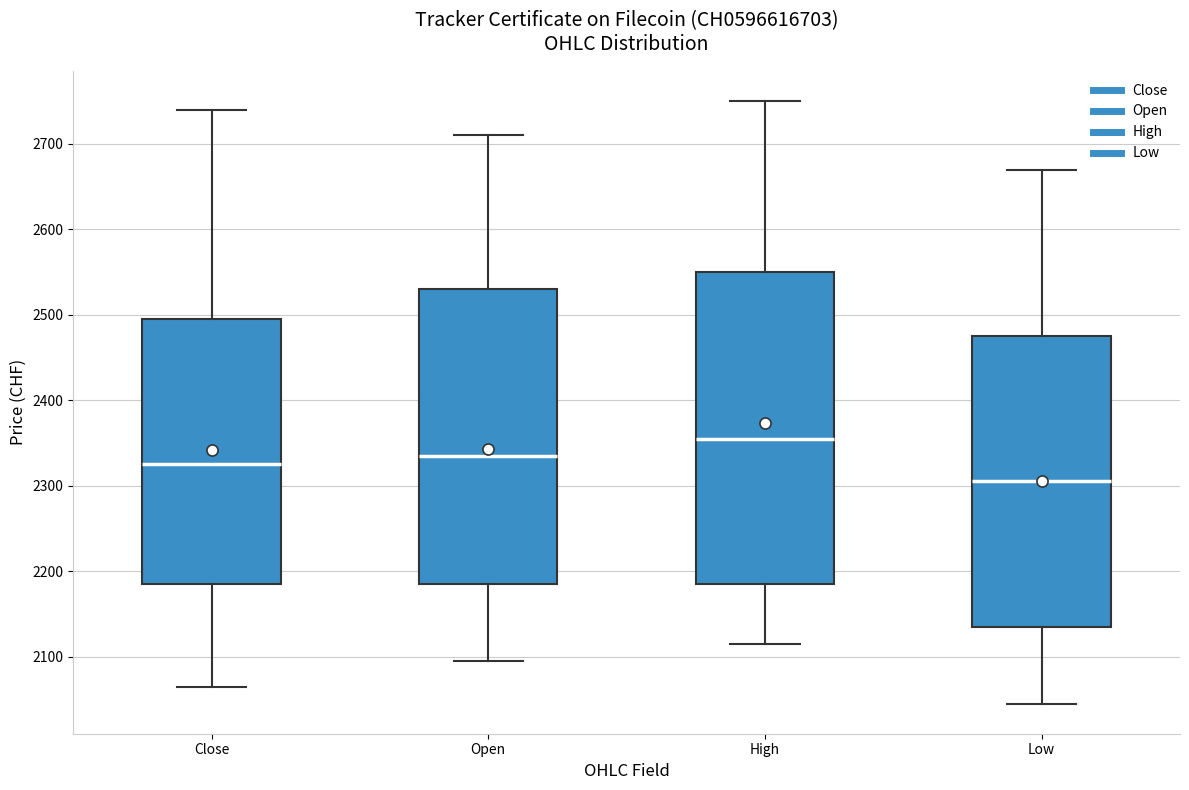

Where is the lower edge of the box for Open on the y-axis? The values are not printed on the chart, so give them approximately, as read against the axis.

2190